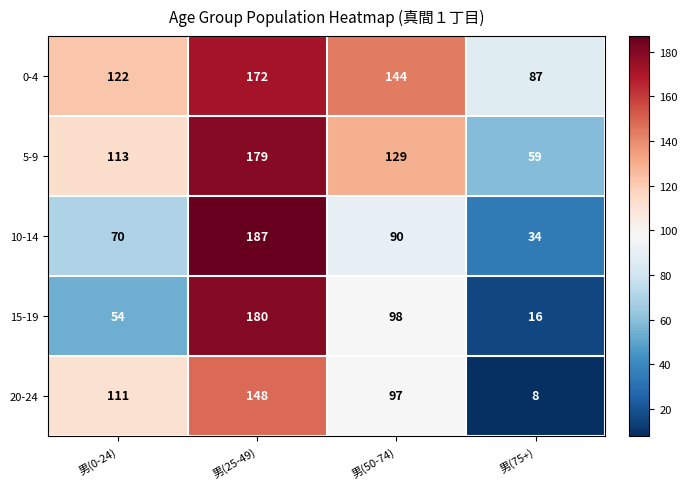

Which series has the widest spread of values?

15-19